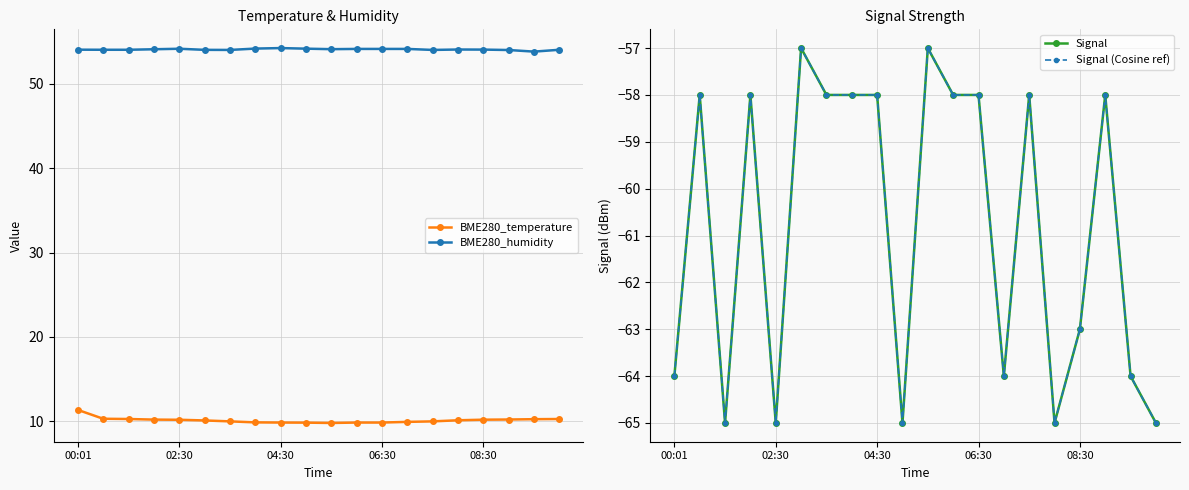

The value of BME280_humidity at 08:30 is 54.1. True or false?

True